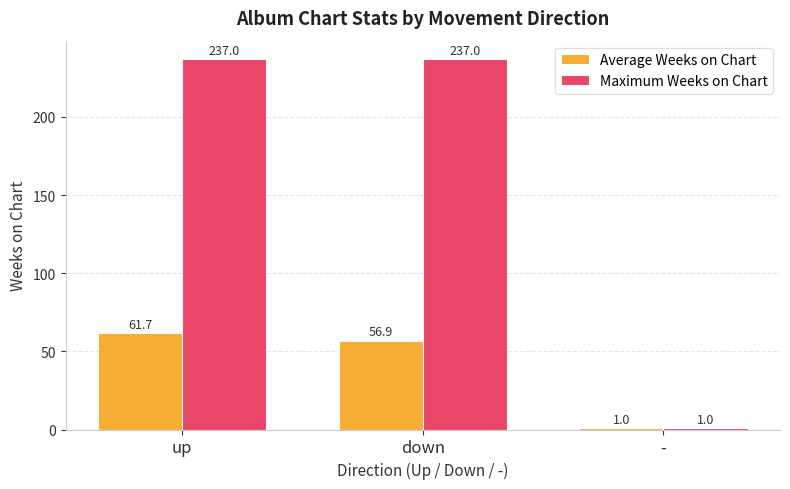

Rank the series by their maximum value, from lowest to highest.

Average Weeks on Chart, Maximum Weeks on Chart